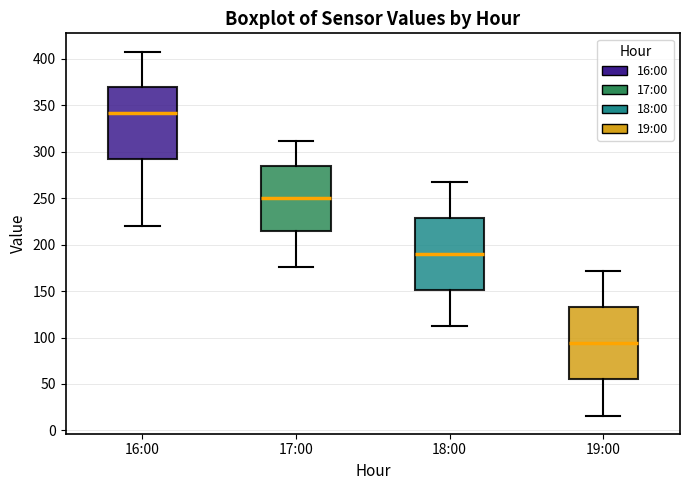

Reading left to right, transcribe this box plot: for each box, give where its median line is, the range the box spans, and where its two whiskers end, as read against the y-axis. The values are not printed on the chart, so give them approximately, as read against the axis.

16:00: median 340, box 290 to 370, whiskers 220 to 410
17:00: median 250, box 215 to 285, whiskers 175 to 310
18:00: median 190, box 150 to 230, whiskers 110 to 270
19:00: median 95, box 55 to 135, whiskers 15 to 170